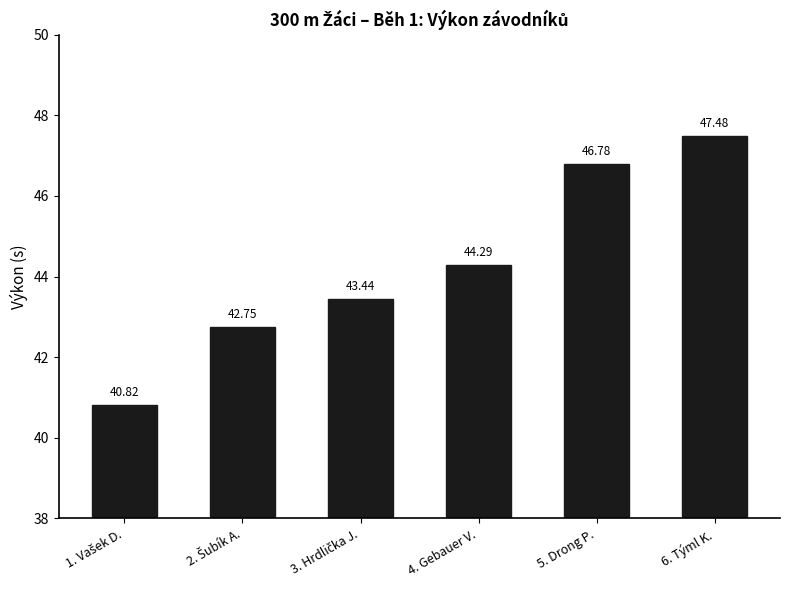

What is the sum of all values?

265.6